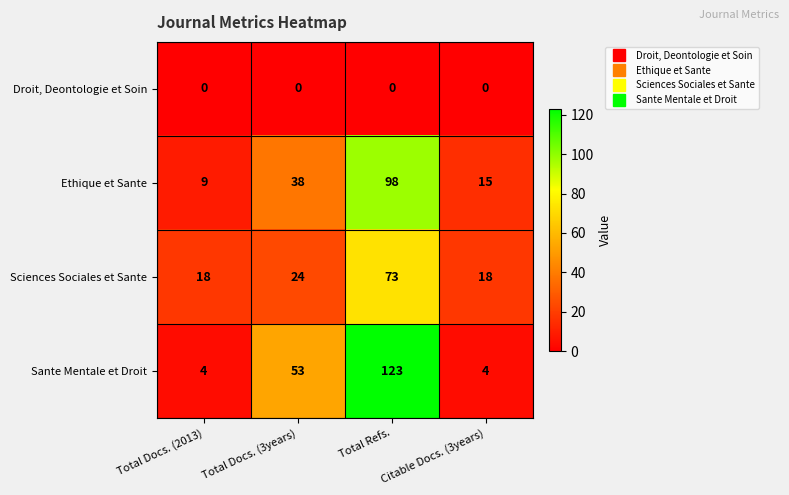

What is the average value of the Sante Mentale et Droit series?

46